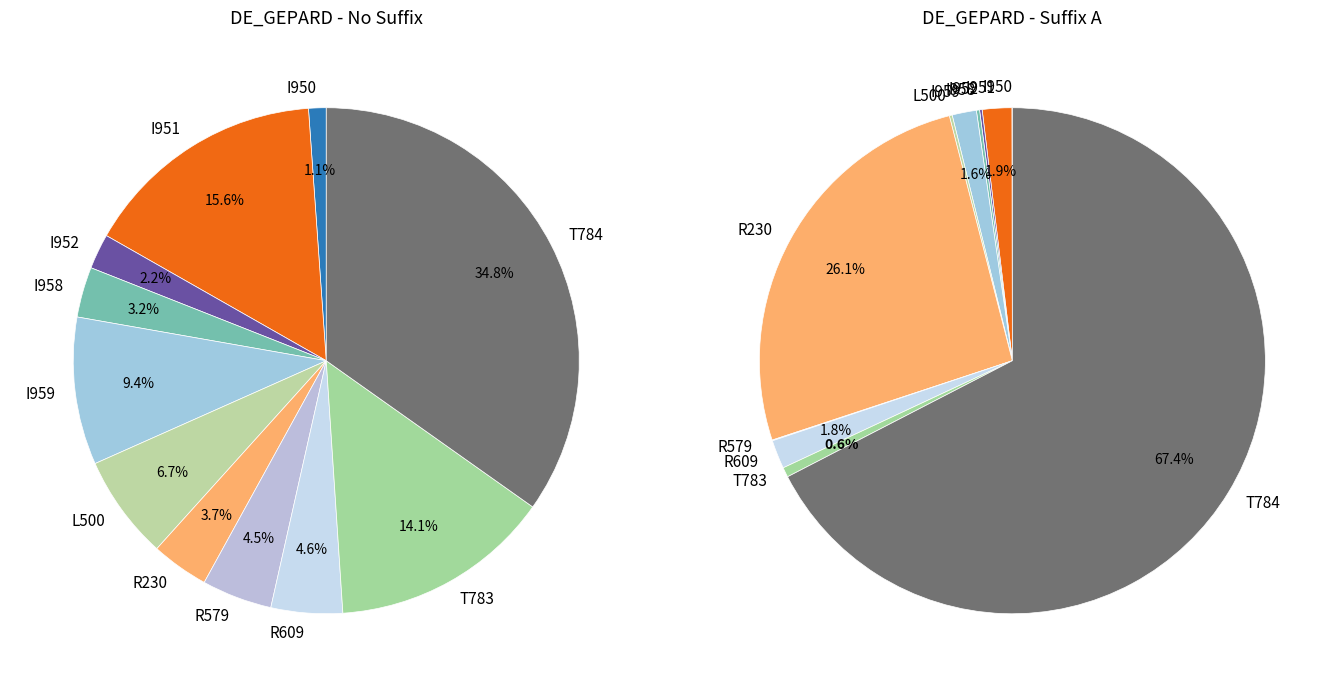

To the nearest percent, what portion does I951 represent?

2%